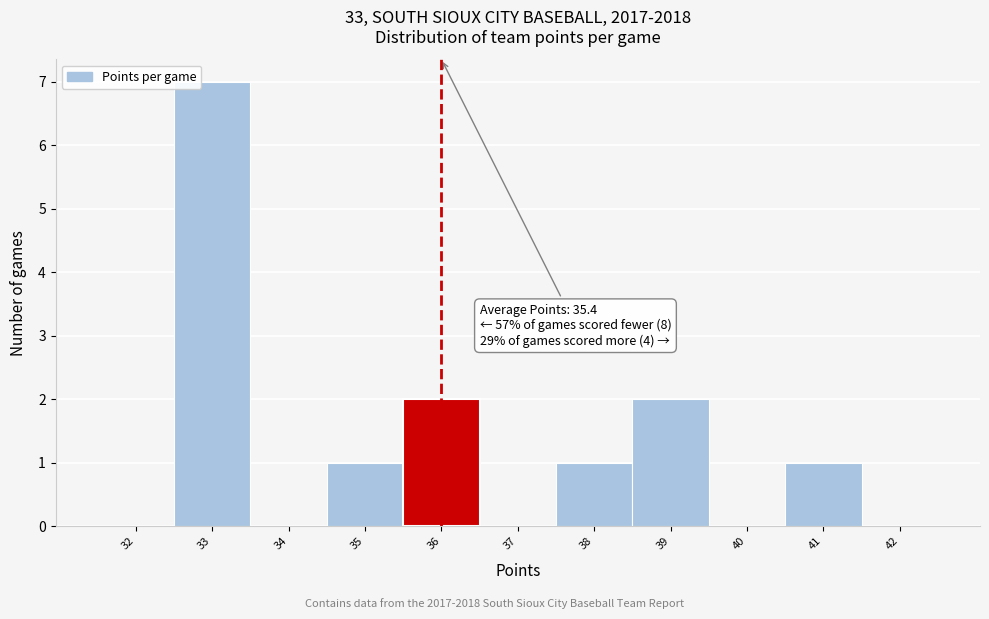

Which range on the x-axis has the tallest bar?

32.5 to 33.5